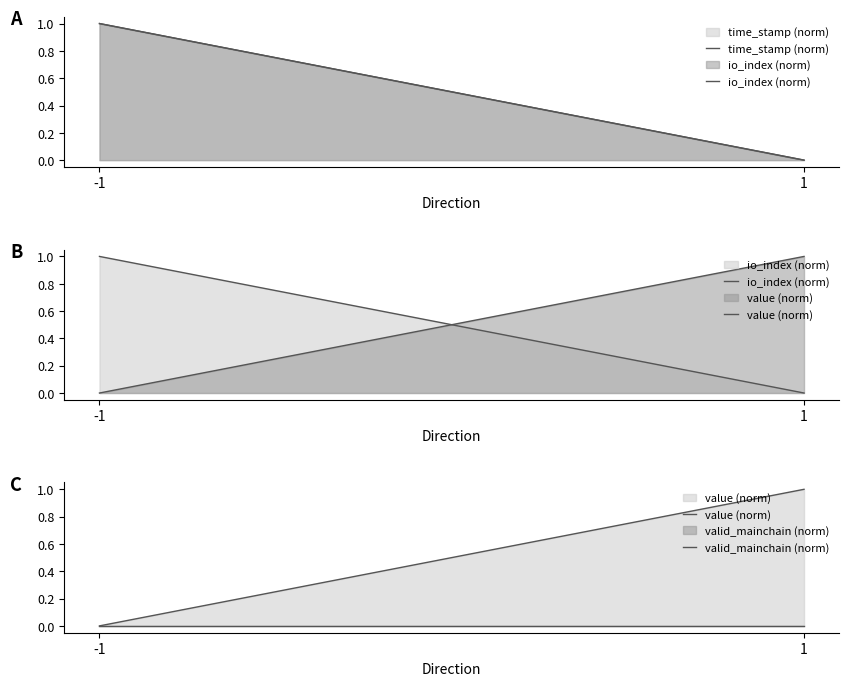

At which category is the sum across all series the highest?

-1